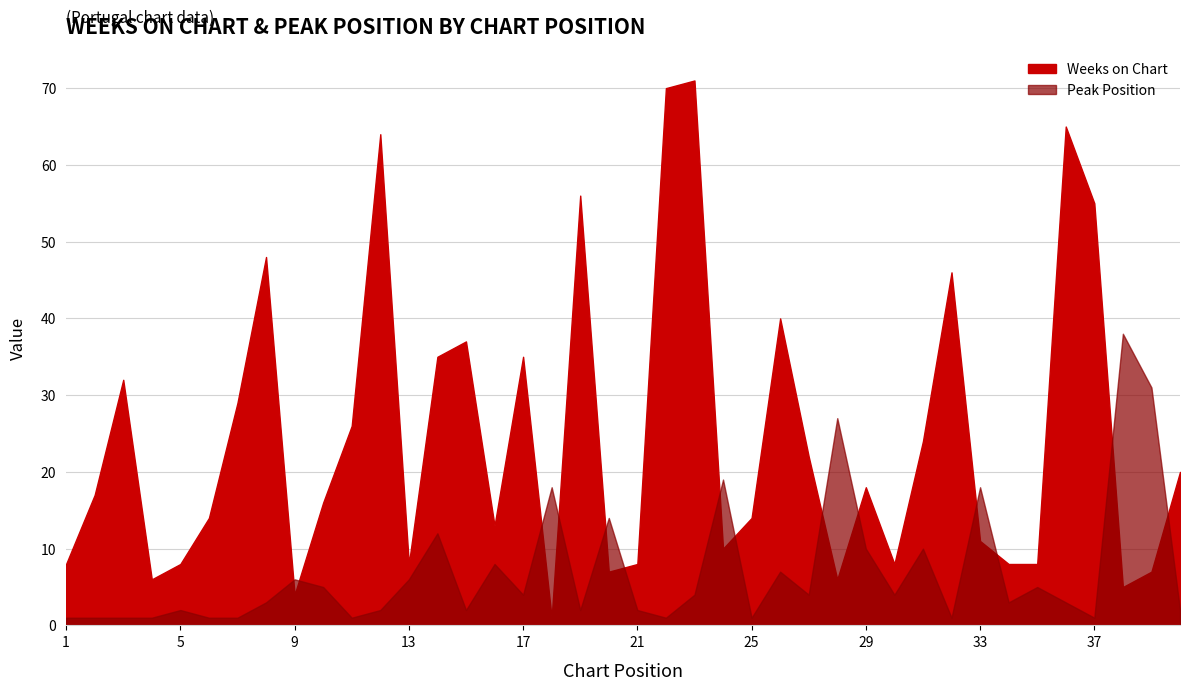

What is the difference between the maximum and minimum values in the Weeks on Chart series?

70